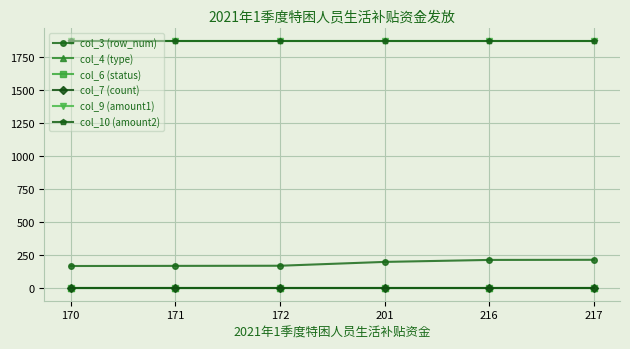

Is this an area chart (filled region under the line)?

No